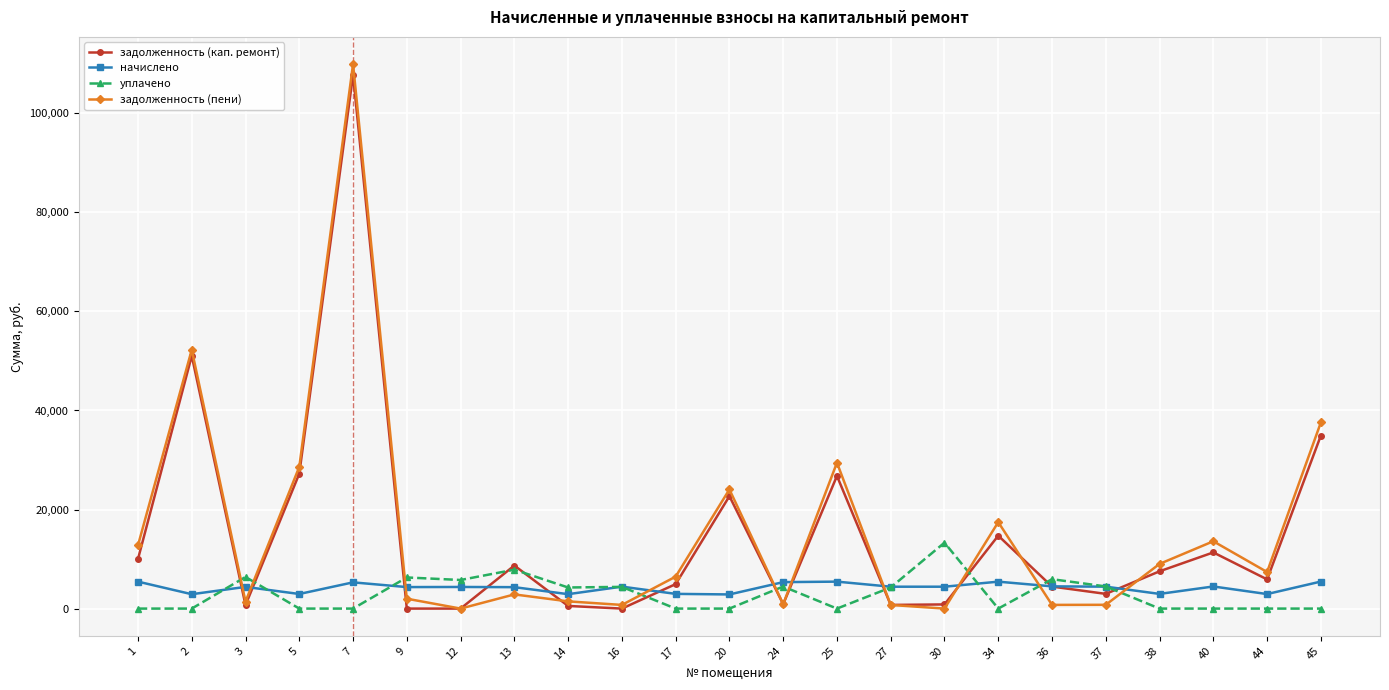

Read the задолженность (кап. ремонт) value at 3.

707.0